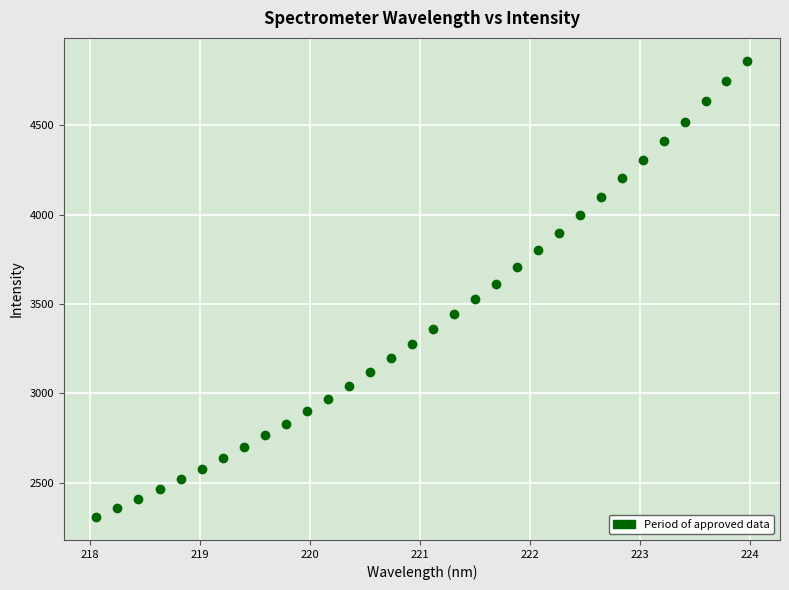

What is the range of Y values (max minus min)?

2554.8